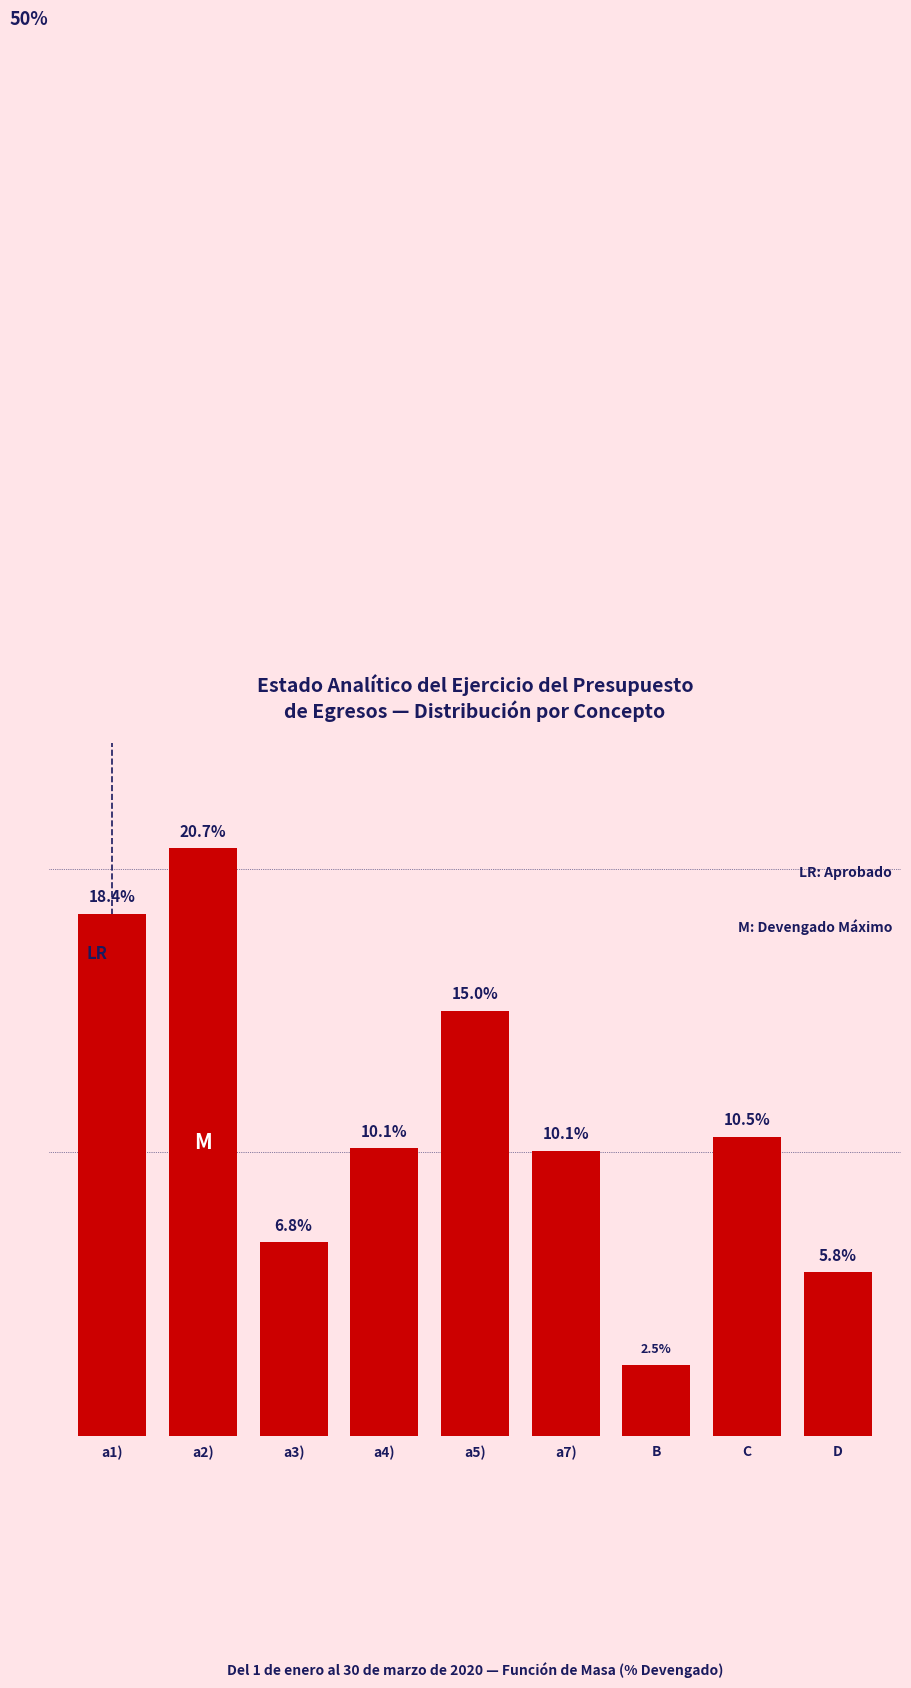

Between D and a3), which is larger?

a3)